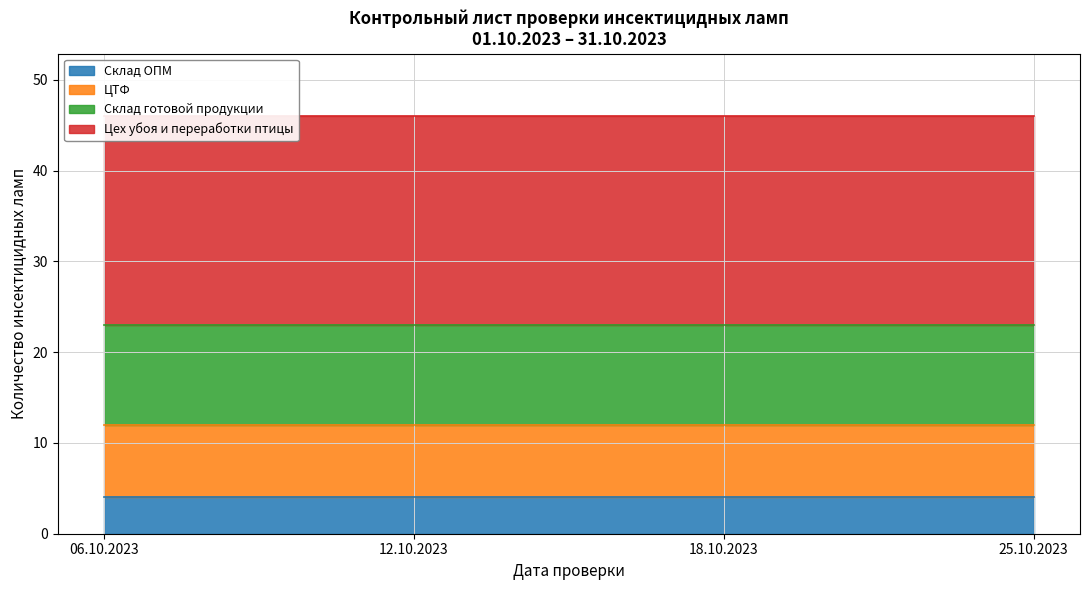

Count the Количество ламп (06.10) values in the range 8 to 23.

3